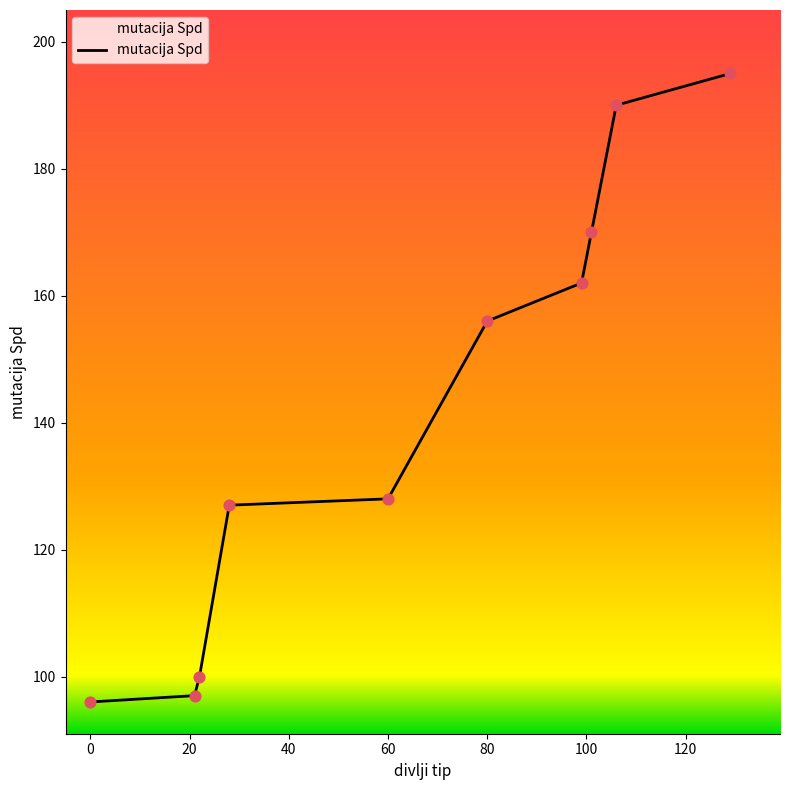

What is the difference between the maximum and minimum values?

99